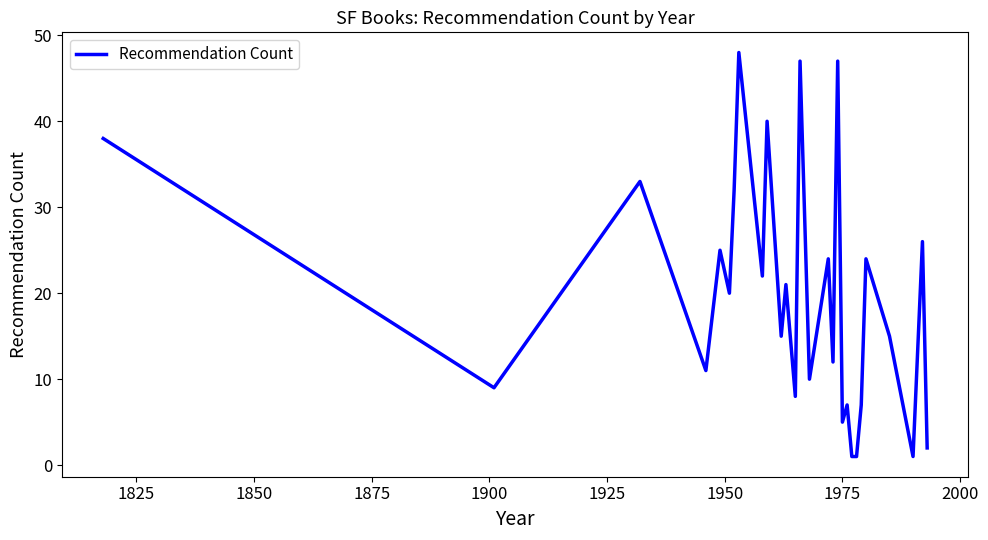

What is the greatest value displayed?

48